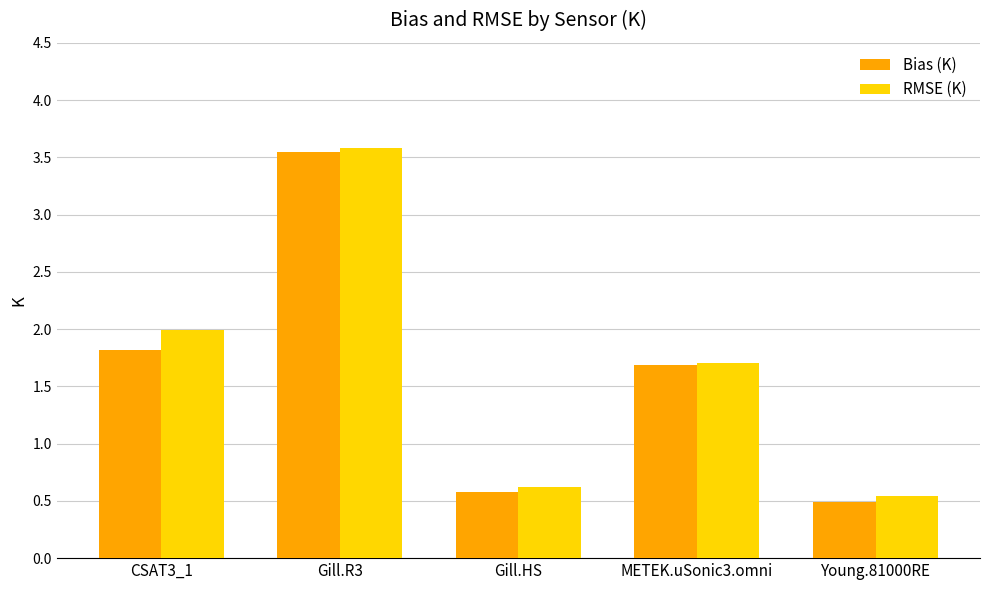

At how many categories does at least one series exceed 1?

3